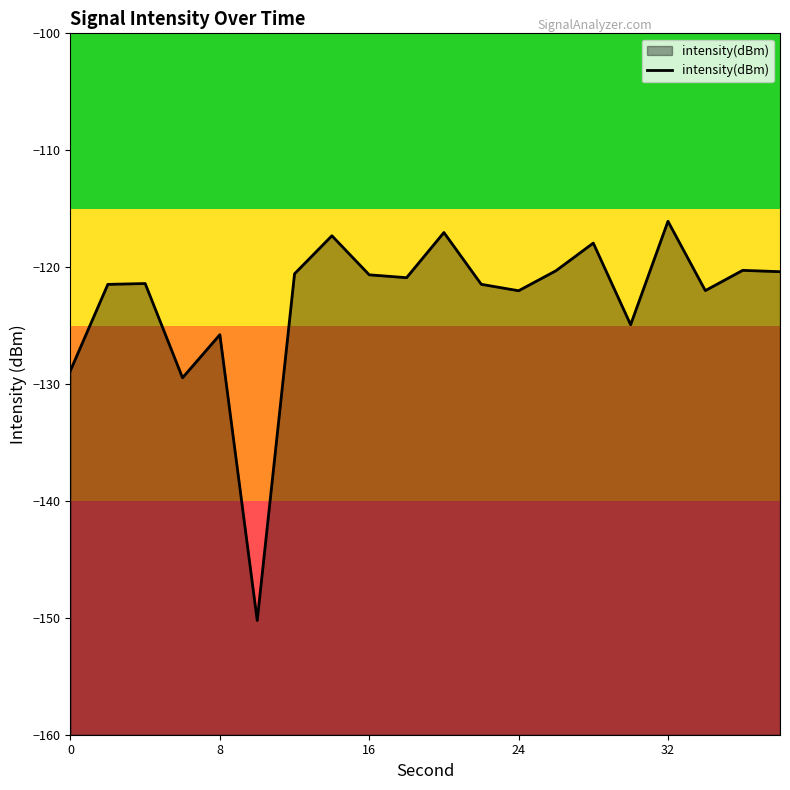

Is it true that the value at 24 is -195.9?

False